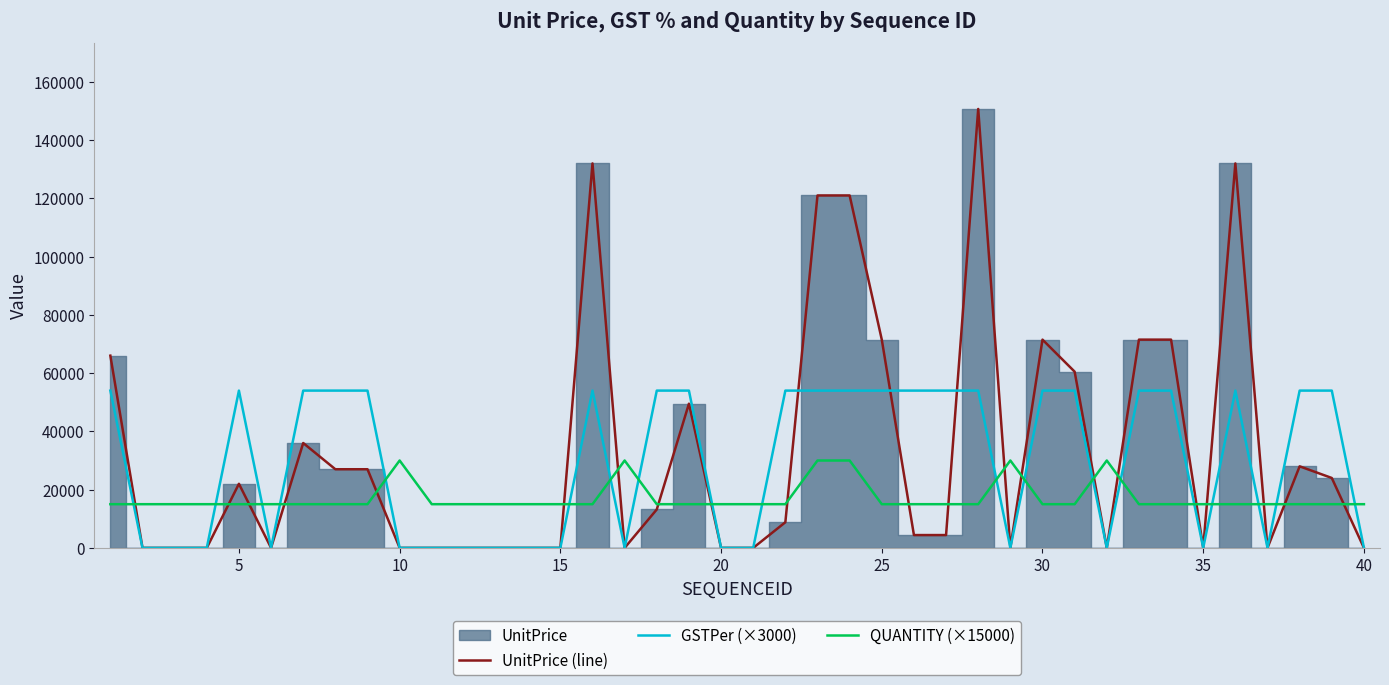

True or false: UnitPrice (line) and QUANTITY (×15000) cross at least once.

True